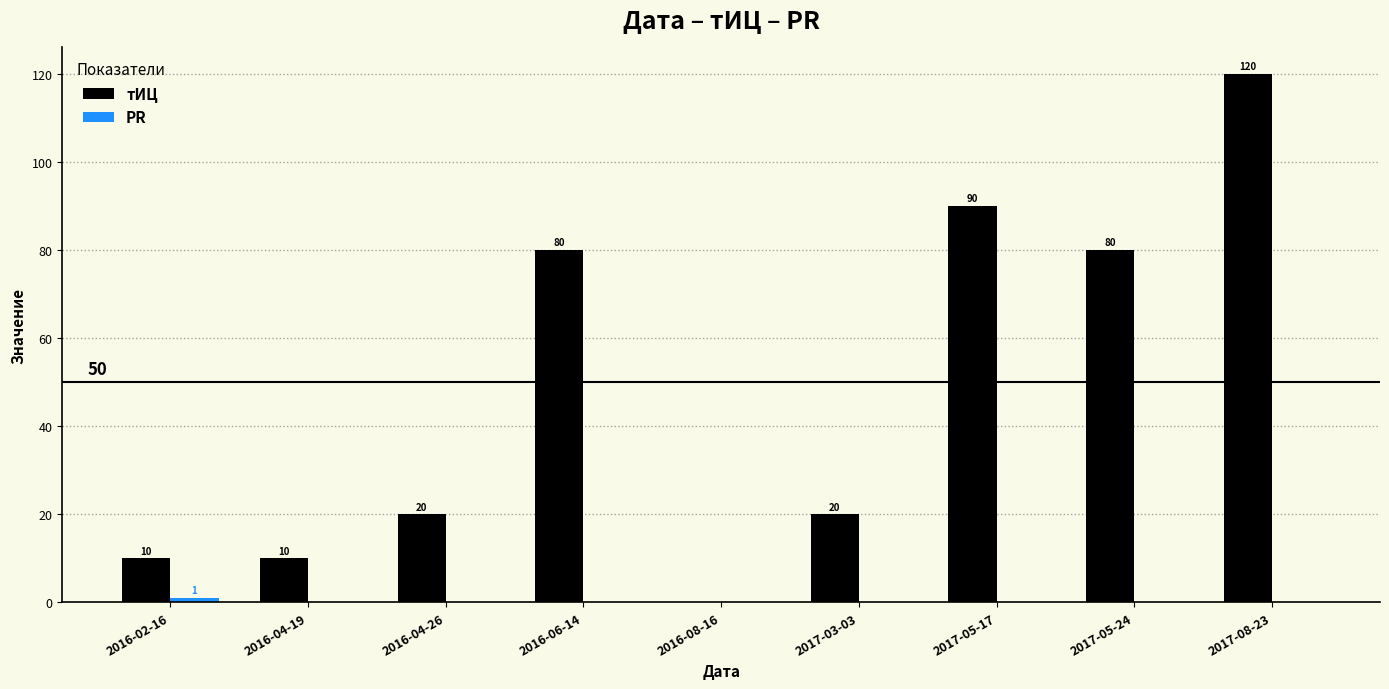

At which category is the sum across all series the highest?

2017-08-23